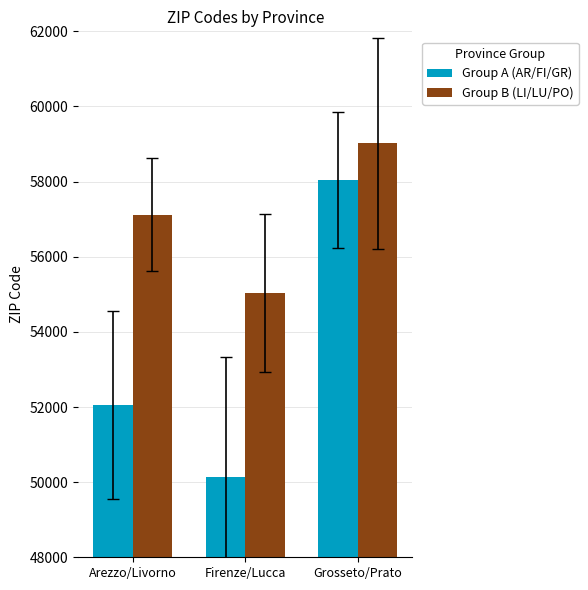

Which category has the lowest value in the Group B (LI/LU/PO) series?

Firenze/Lucca